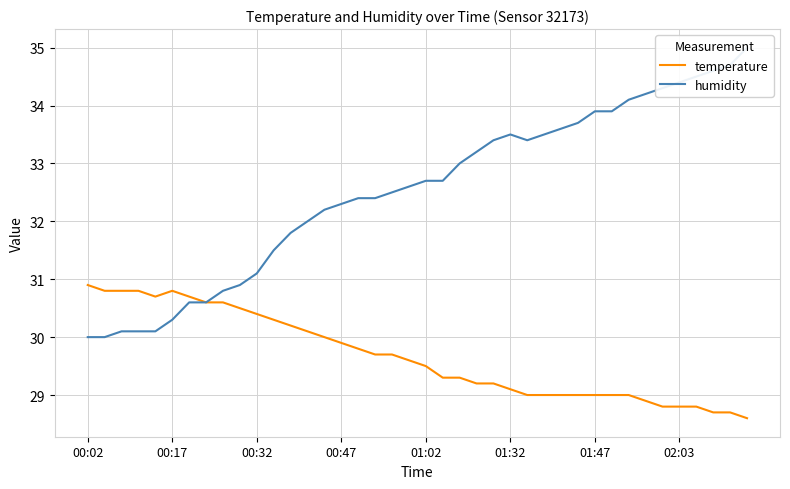

What is the sum of the temperature values at 8 and 14?

60.6